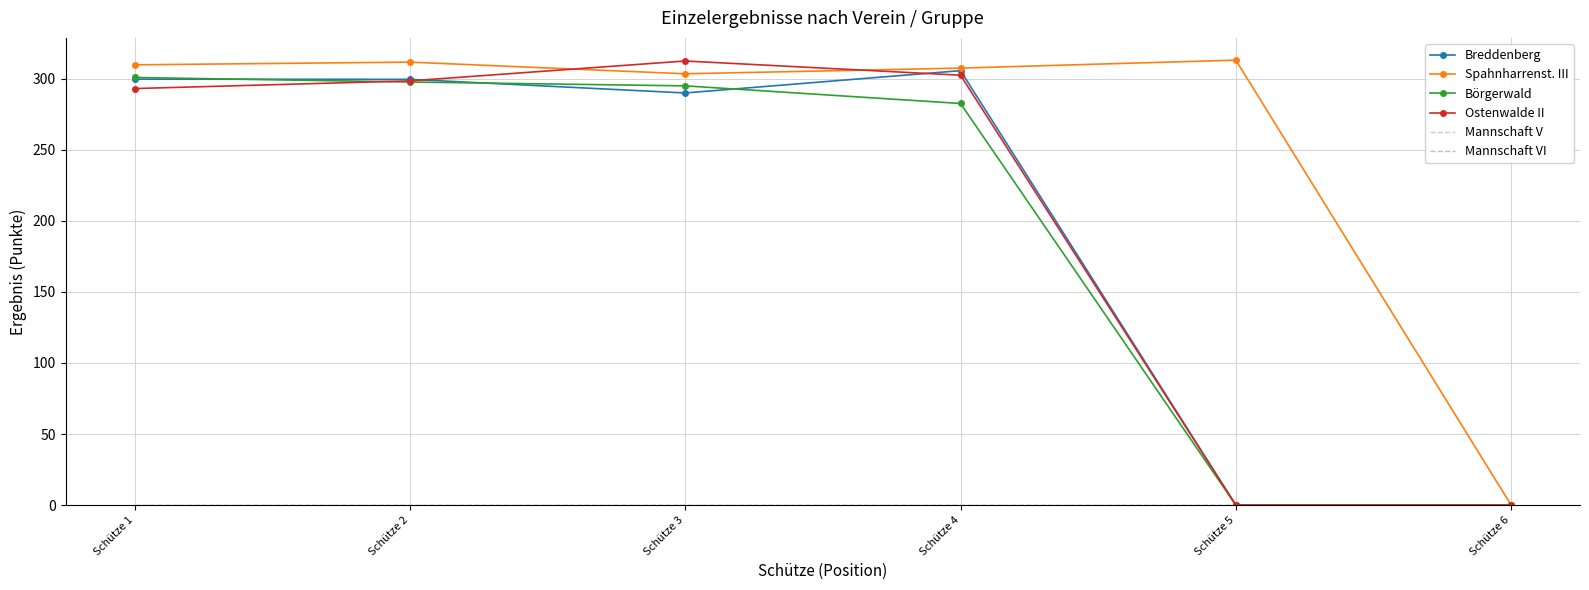

Which category has the lowest value in the Ostenwalde II series?

Schütze 5